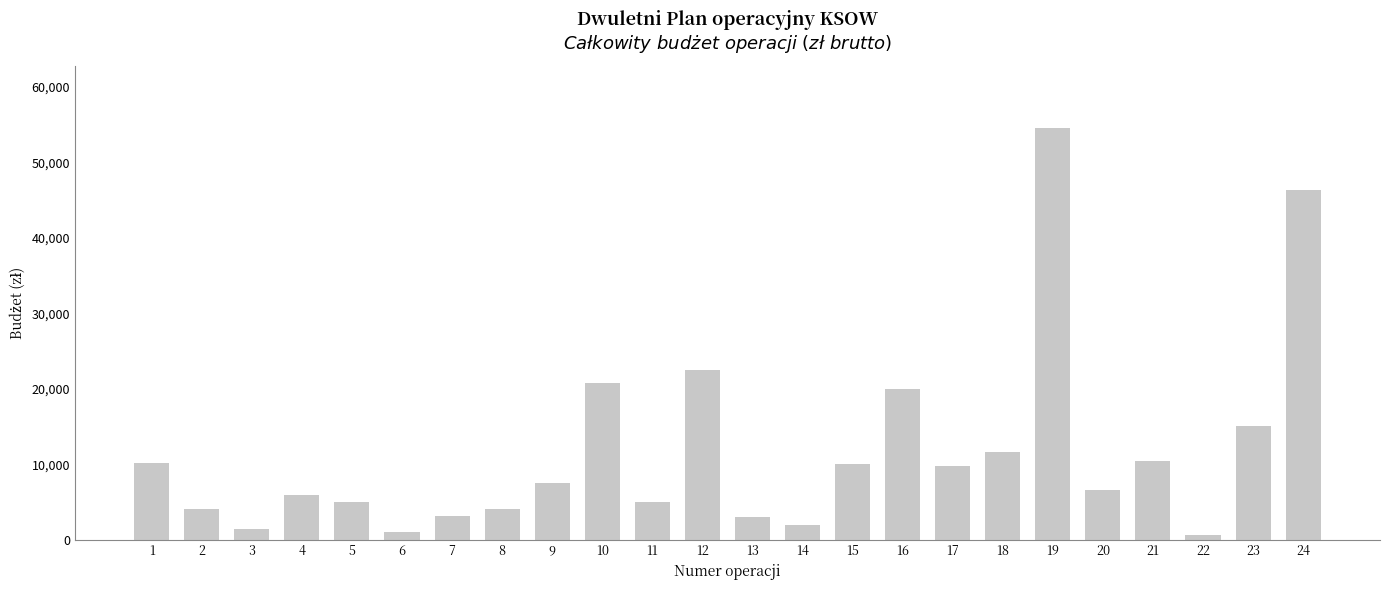

What is the maximum value shown in the chart?

54600.0